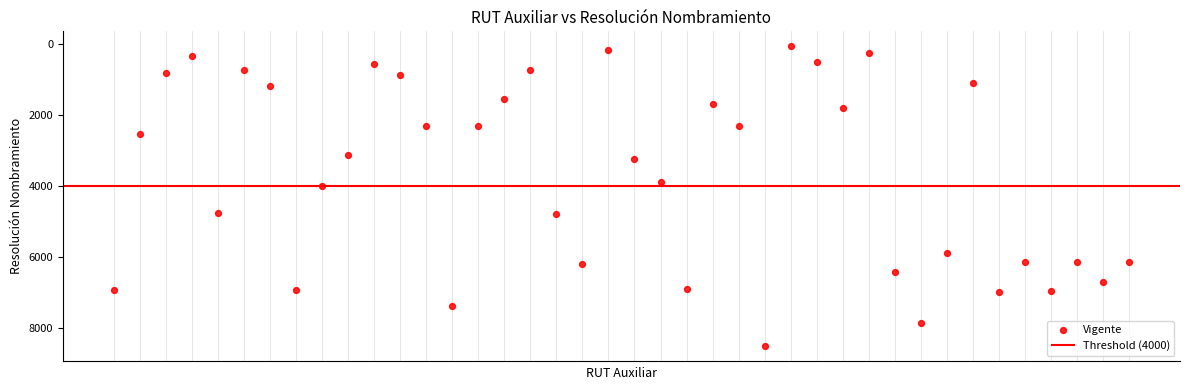

What Y value in the scatter plot is closest to 4294?

4001